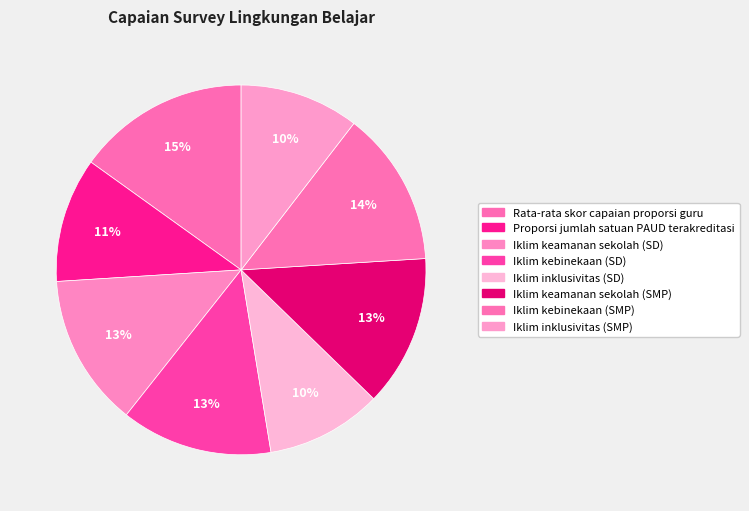

To the nearest percent, what portion does Iklim inklusivitas (SD) represent?

10%